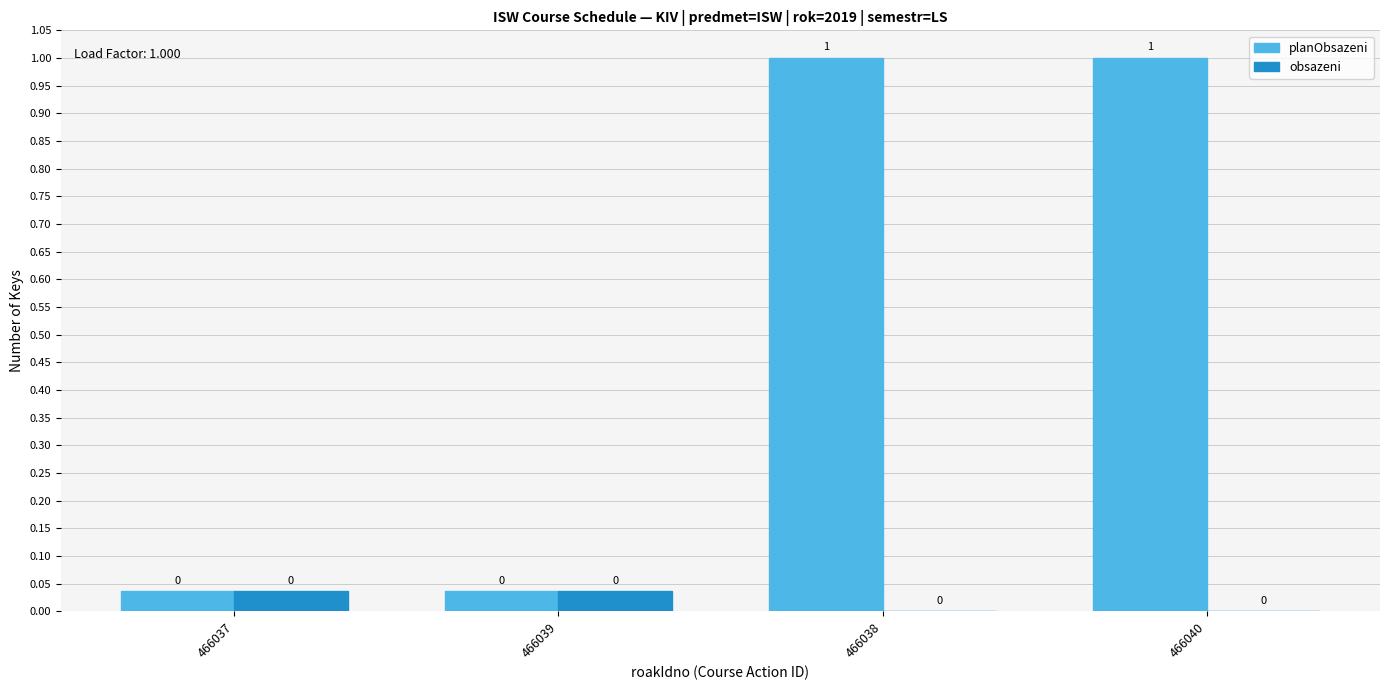

True or false: planObsazeni has a value of 1.0 at 466040.

True